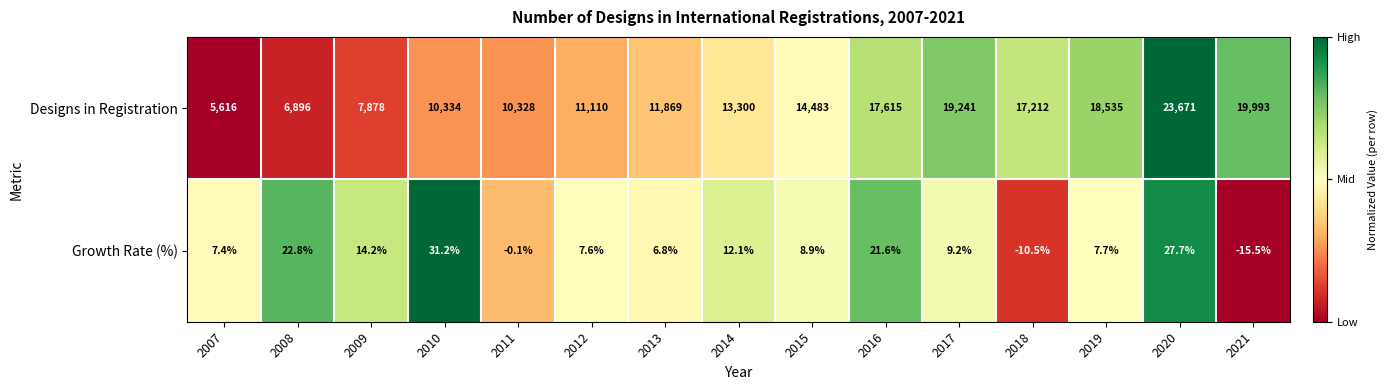

What is the difference between the maximum and minimum values in the Designs in Registration series?

18055.0